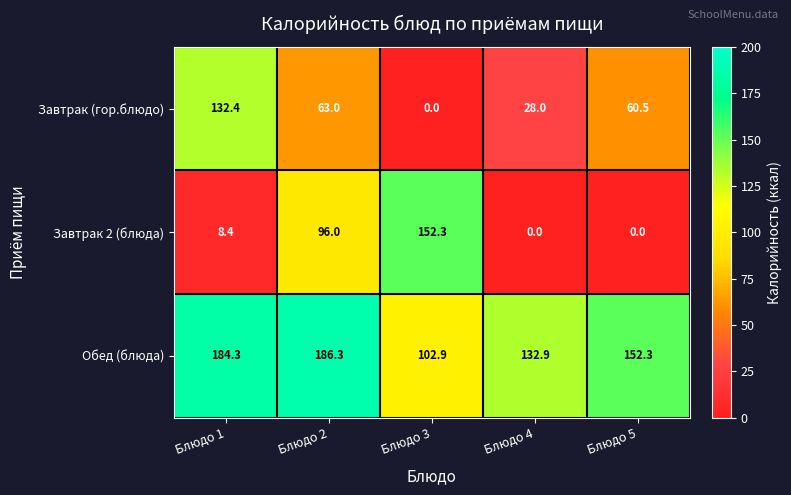

What is the maximum value for Завтрак 2 (блюда)?

152.3